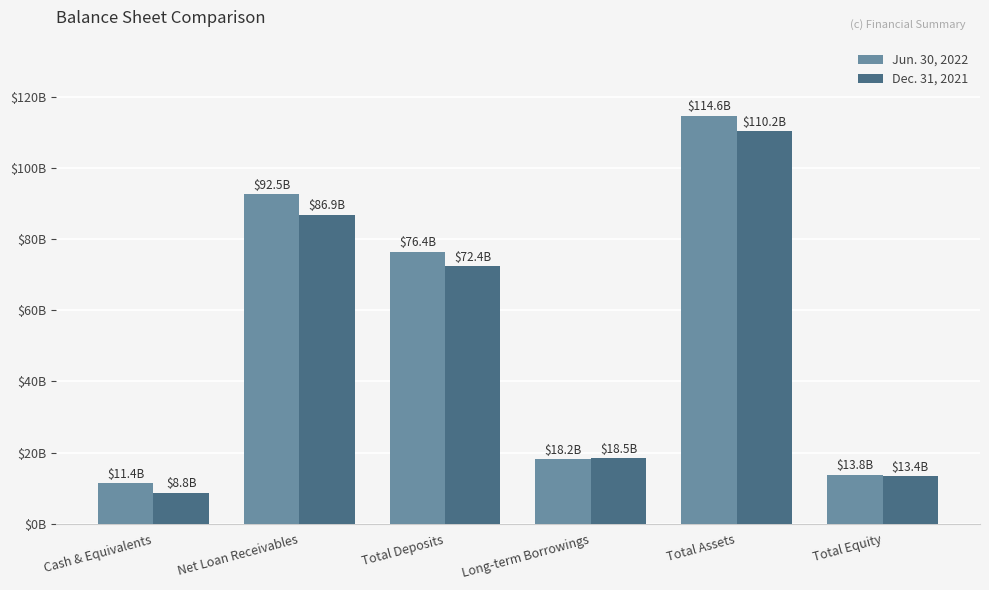

What is the highest value of the Jun. 30, 2022 series?

114600